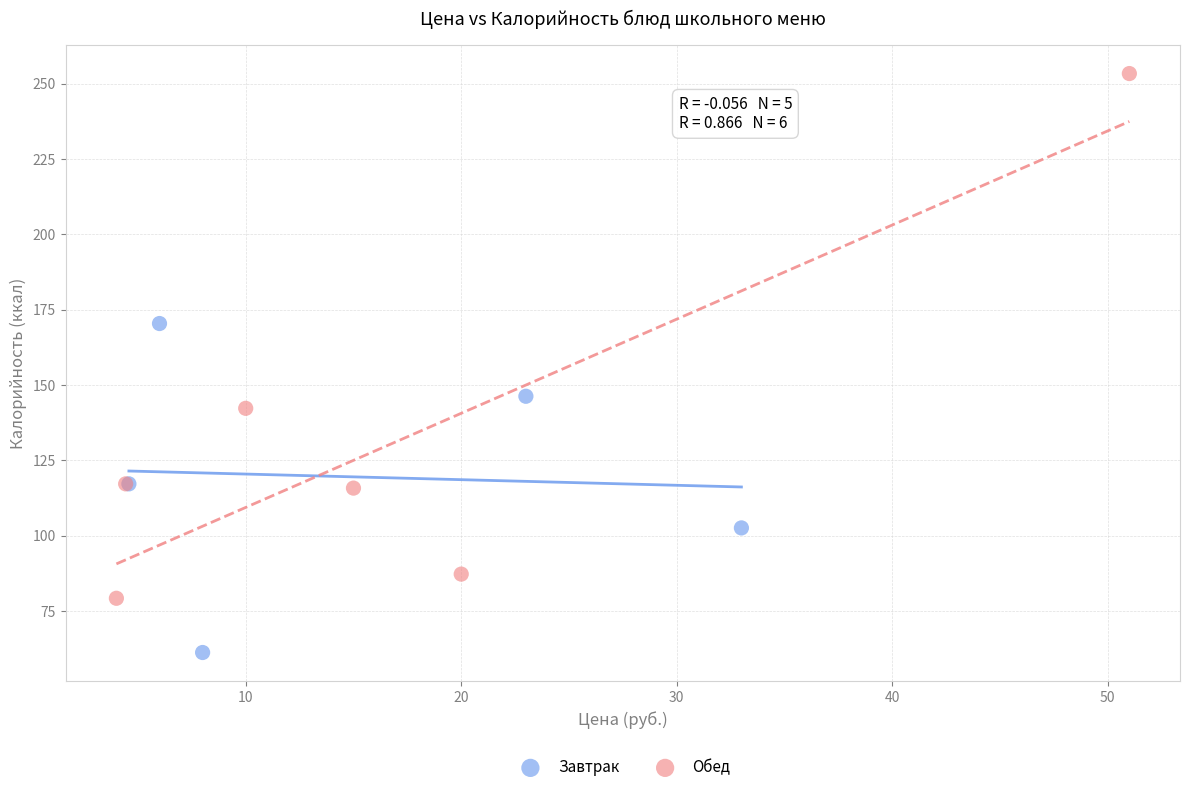

Which series has the widest spread of Y values?

Обед